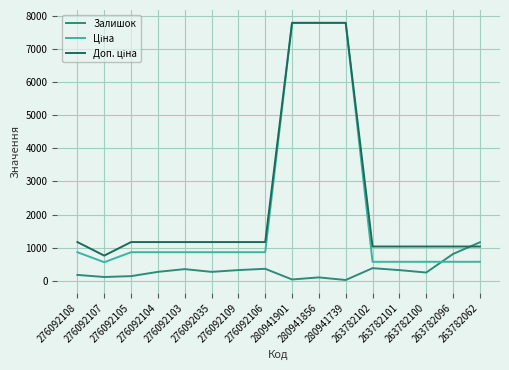

How many lines are shown in the chart?

3